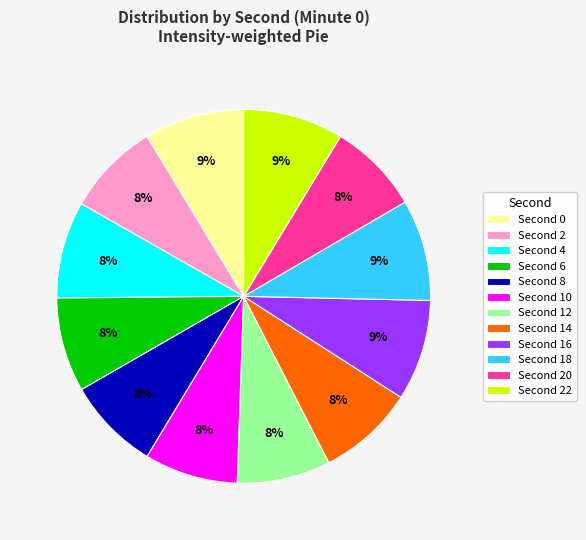

To the nearest percent, what is the average slice percentage?

8%